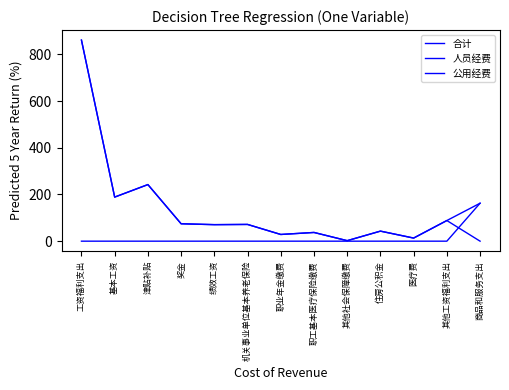

How many lines are shown in the chart?

3